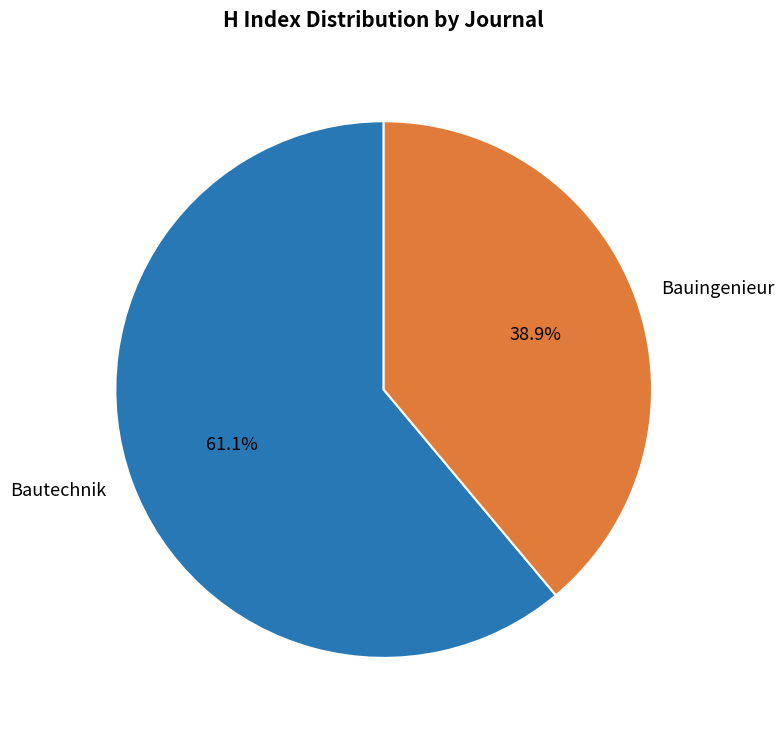

How much of the chart is everything except Bauingenieur?

61.1%